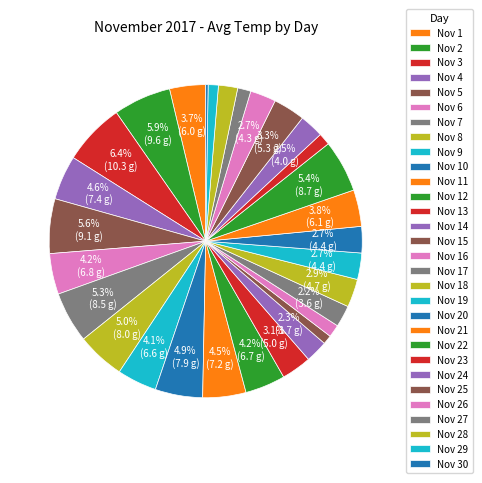

How many segments does this pie chart have?

30